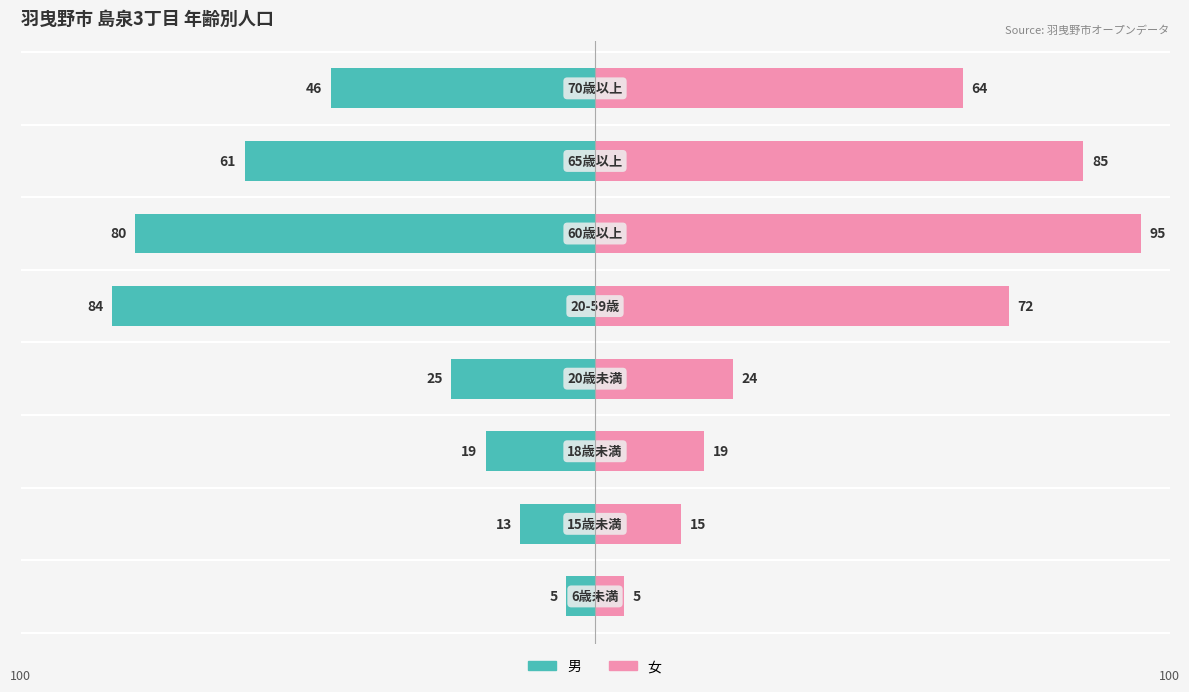

How many values in the 女 series exceed 64?

3